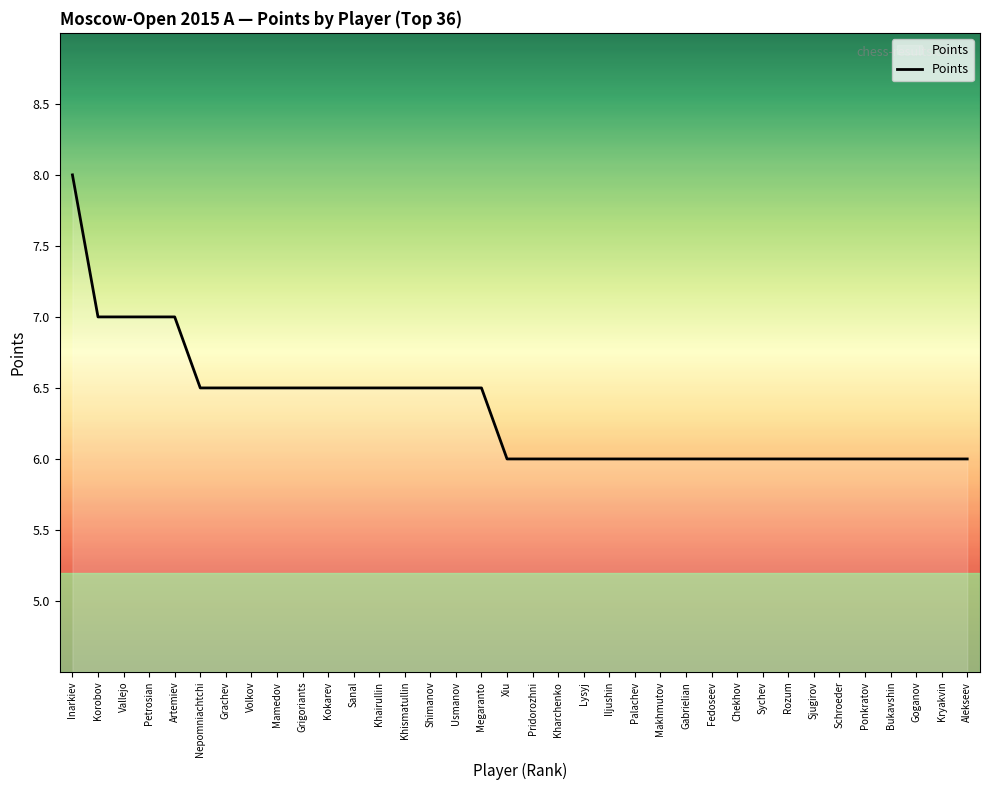

Is it true that the value at Rozum is 6.0?

True